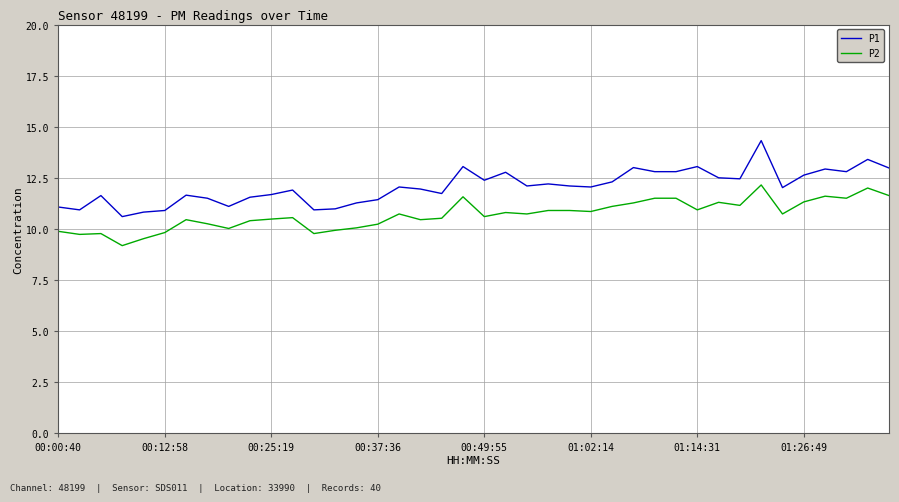

True or false: P2 and P1 cross at least once.

False